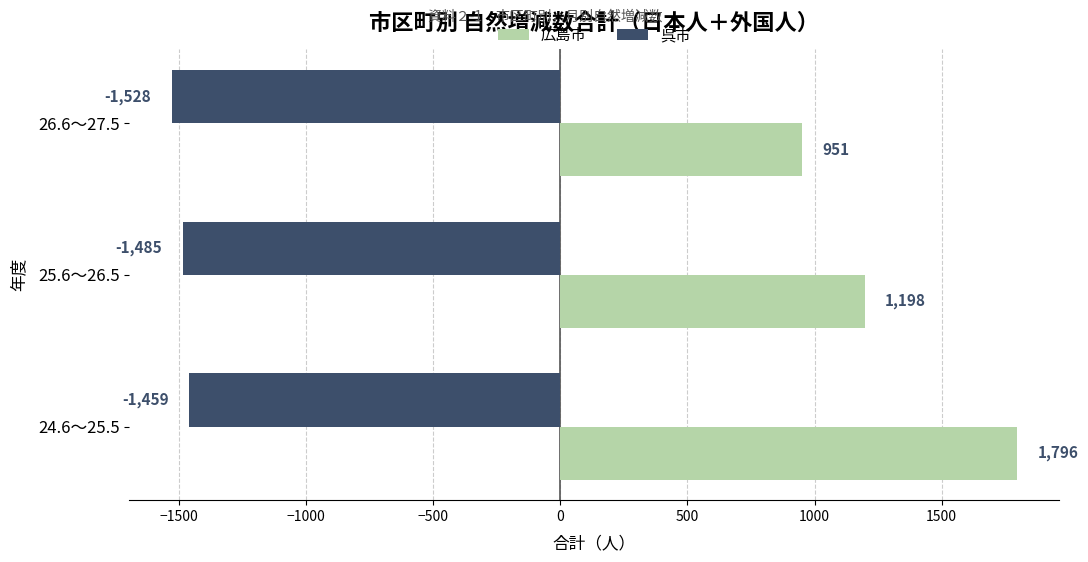

List the labels in order of 広島市 value, largest first.

24.6～25.5, 25.6～26.5, 26.6～27.5